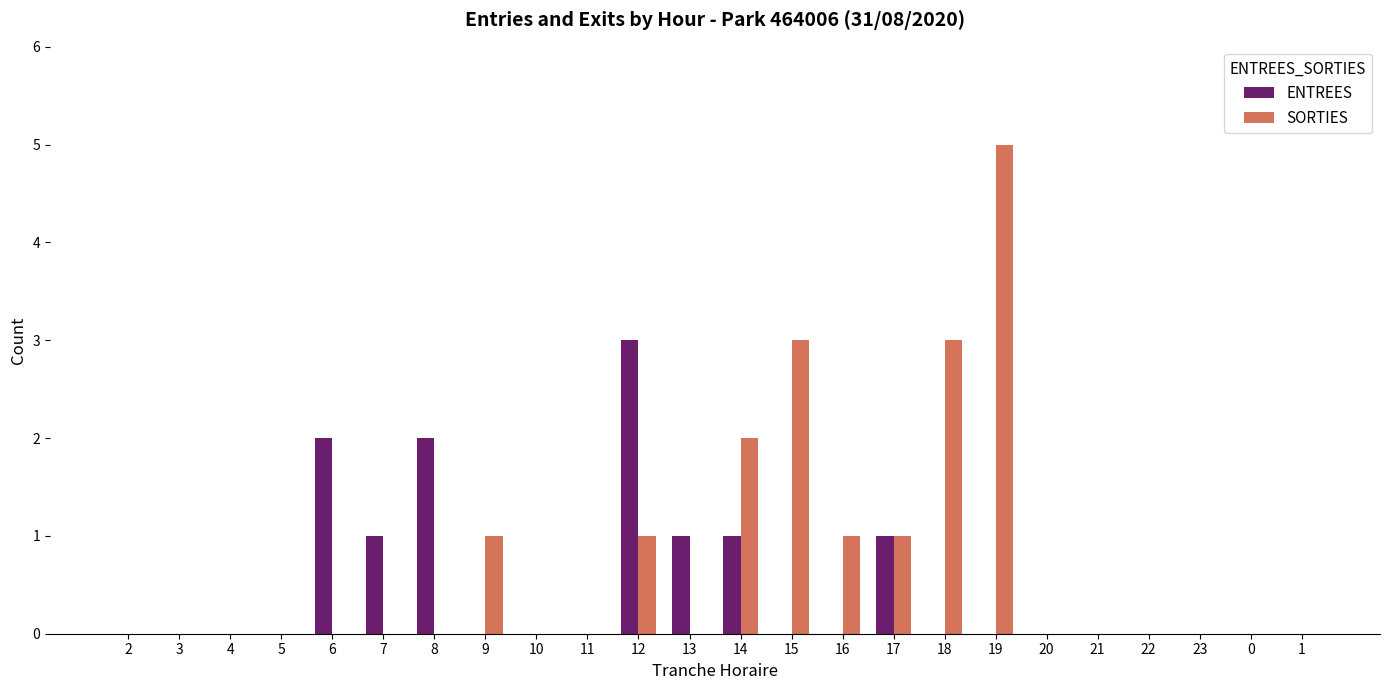

Reading left to right, list all the values displayed in this chart.

ENTREES: 0	0	0	0	2	1	2	0	0	0	3	1	1	0	0	1	0	0	0	0	0	0	0	0
SORTIES: 0	0	0	0	0	0	0	1	0	0	1	0	2	3	1	1	3	5	0	0	0	0	0	0